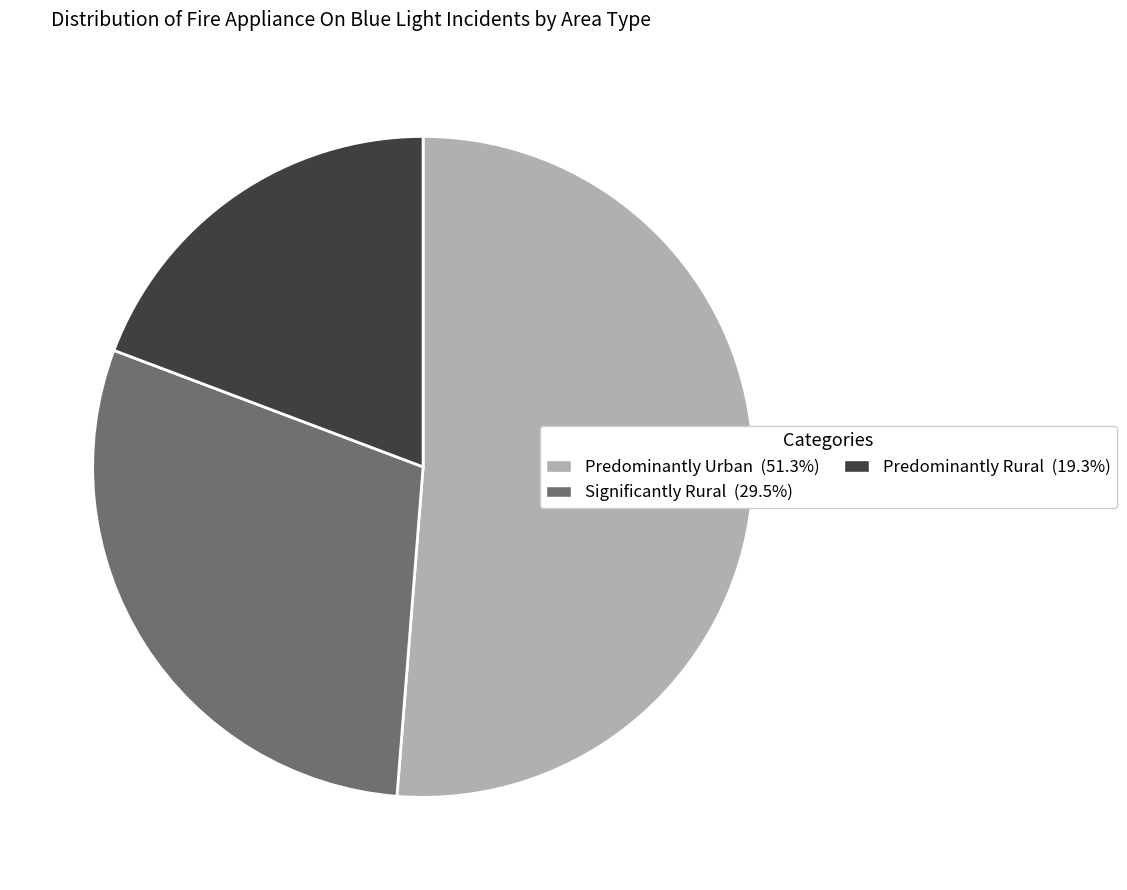

Do Significantly Rural (29.5%) and Predominantly Rural (19.3%) together represent more than half of the pie?

No